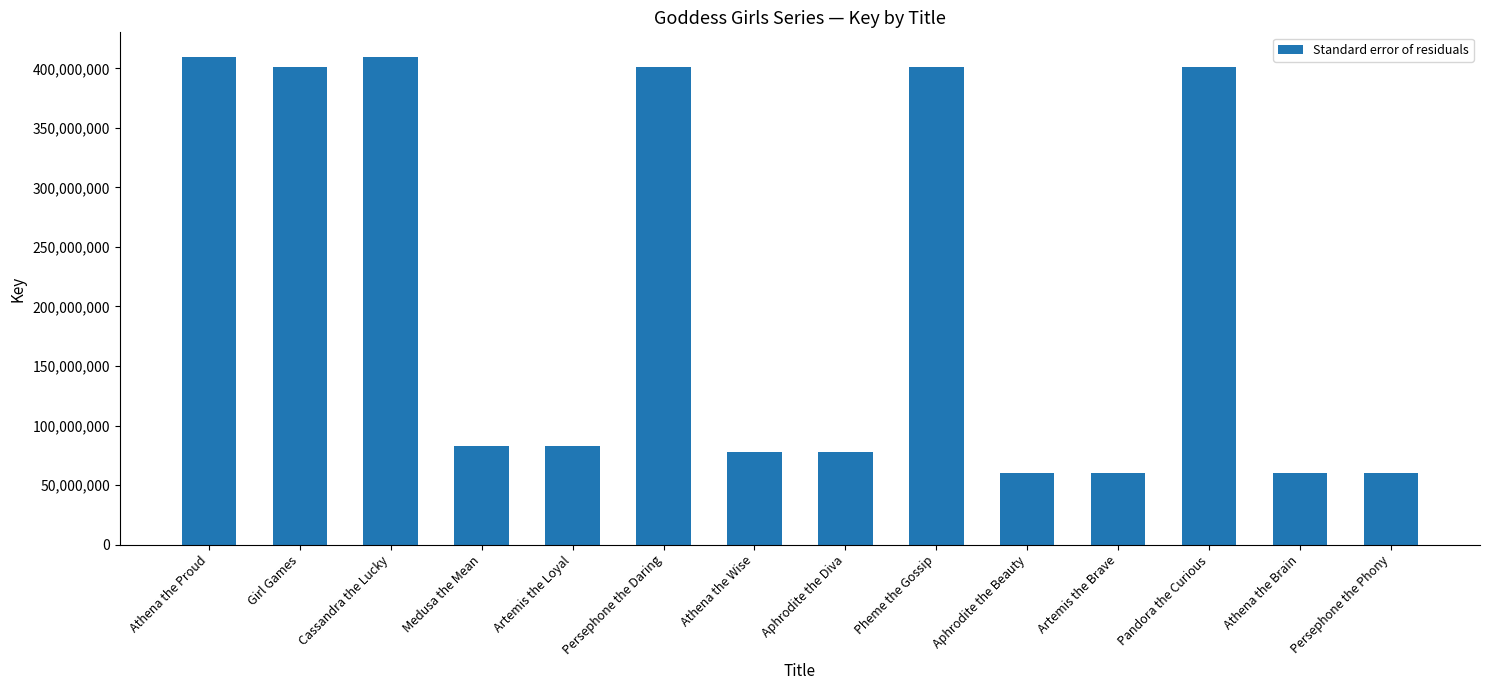

What is the label of the 1st bar from the right?

Persephone the Phony